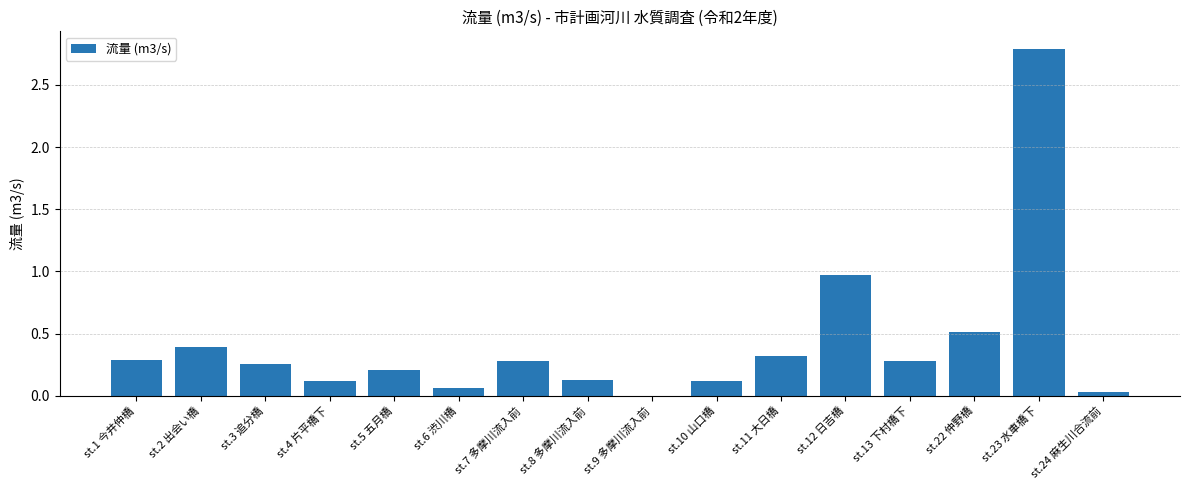

What value does the data have at st.22 仲野橋?

0.5